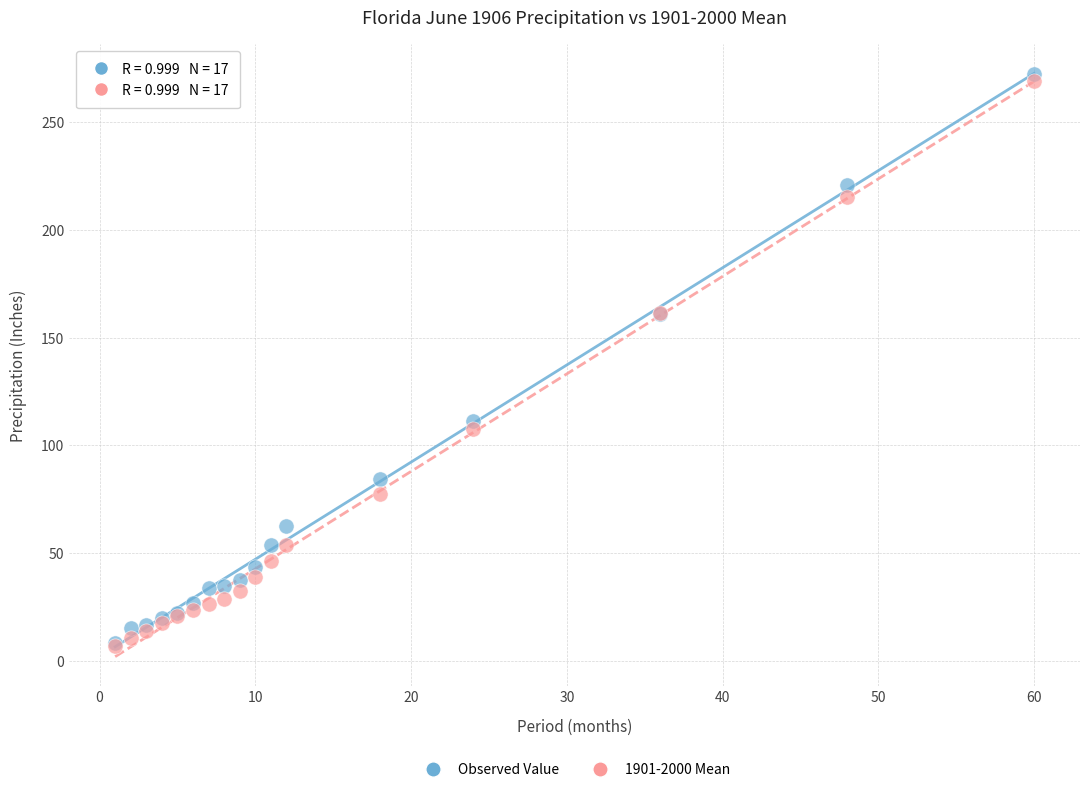

What are all the series names shown in the legend?

Observed Value, 1901-2000 Mean